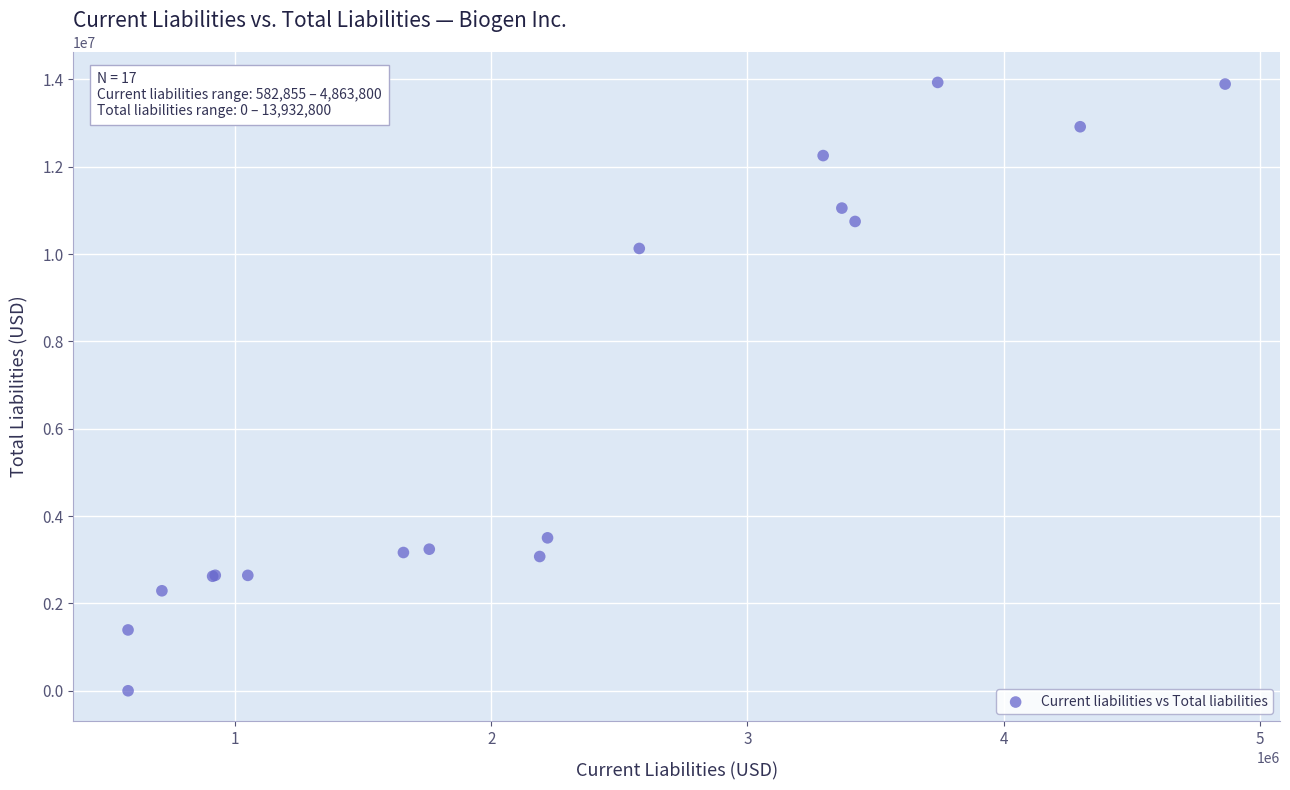

What Y value in the scatter plot is closest to 6966400?

10129900